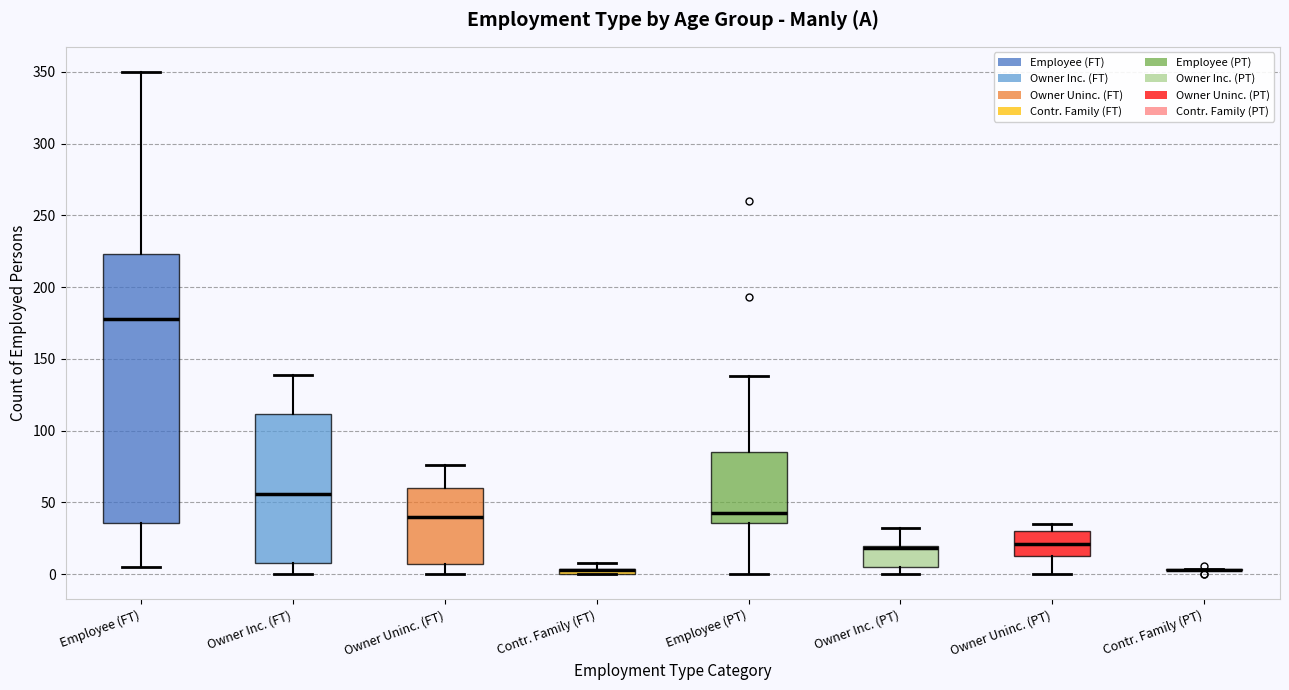

Where is the lower edge of the box for Contr. Family (FT) on the y-axis? The values are not printed on the chart, so give them approximately, as read against the axis.

0